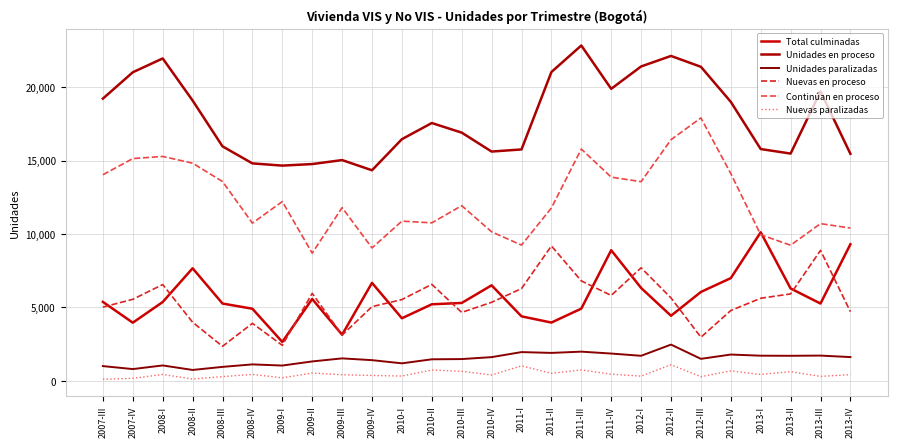

What value does the Continúan en proceso series have at 2009-II?

8694